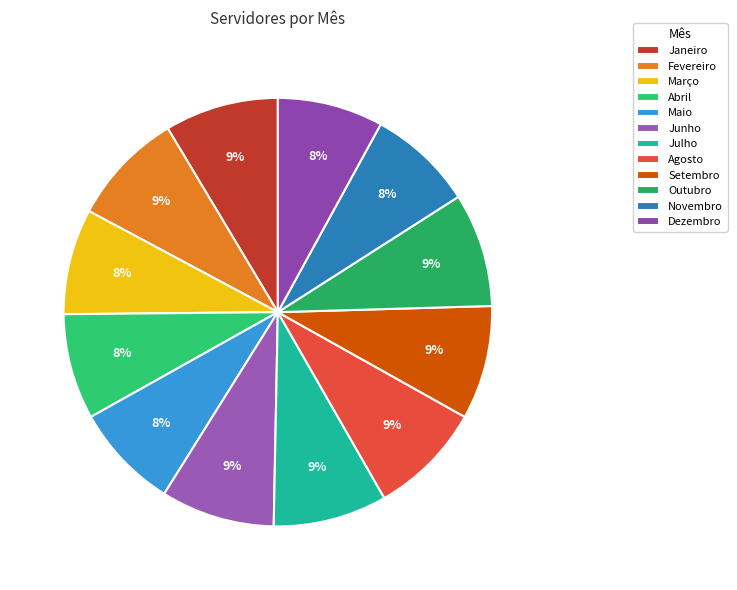

Is it true that Março is 1% of the pie?

False